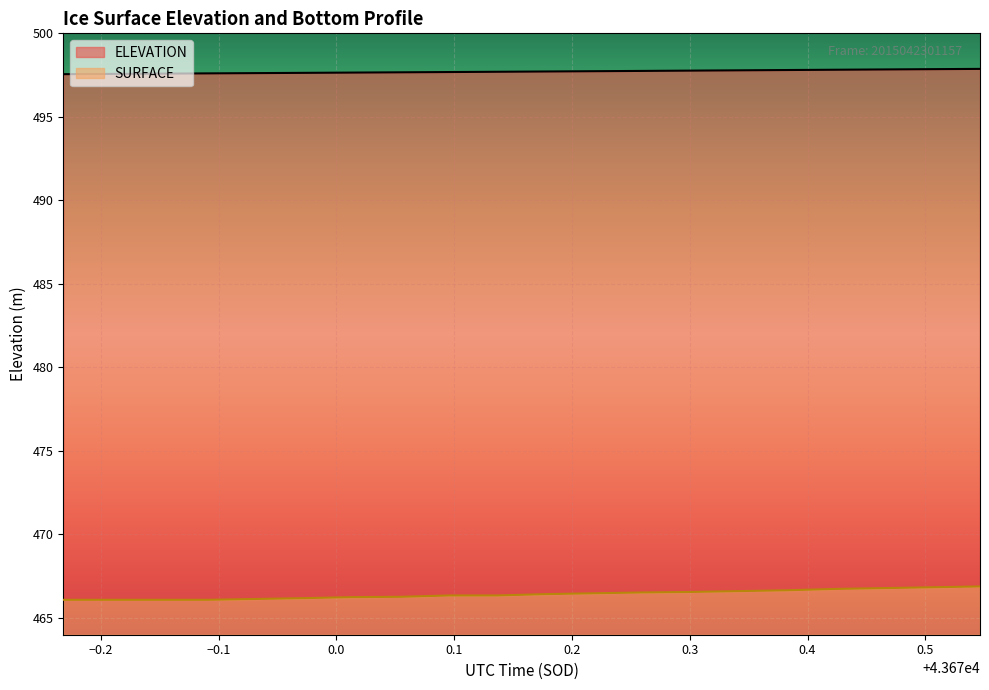

Between 43670.0958 and 43670.5054, which is larger?

43670.5054